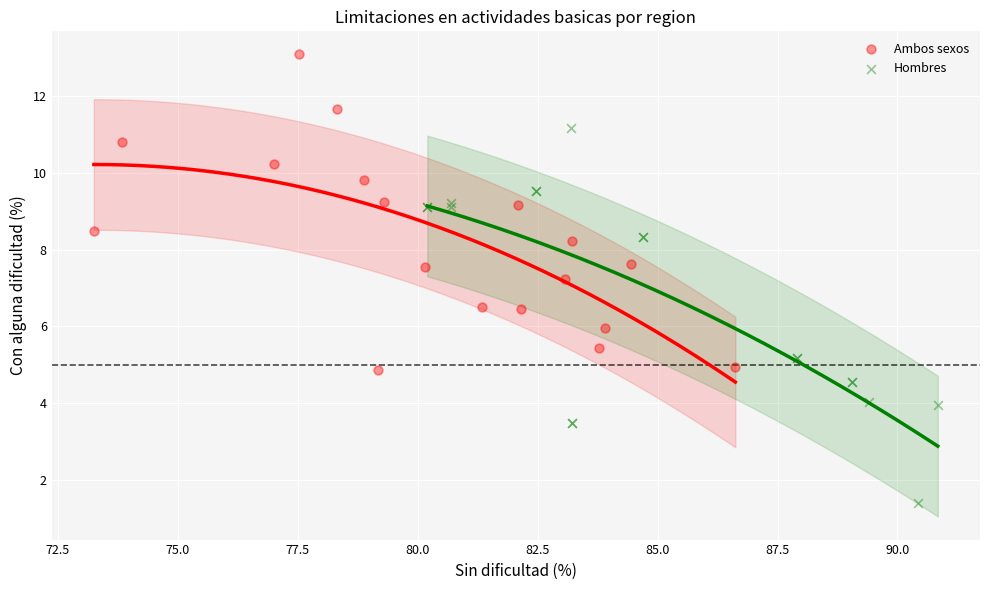

What are all the series names shown in the legend?

Ambos sexos, Hombres